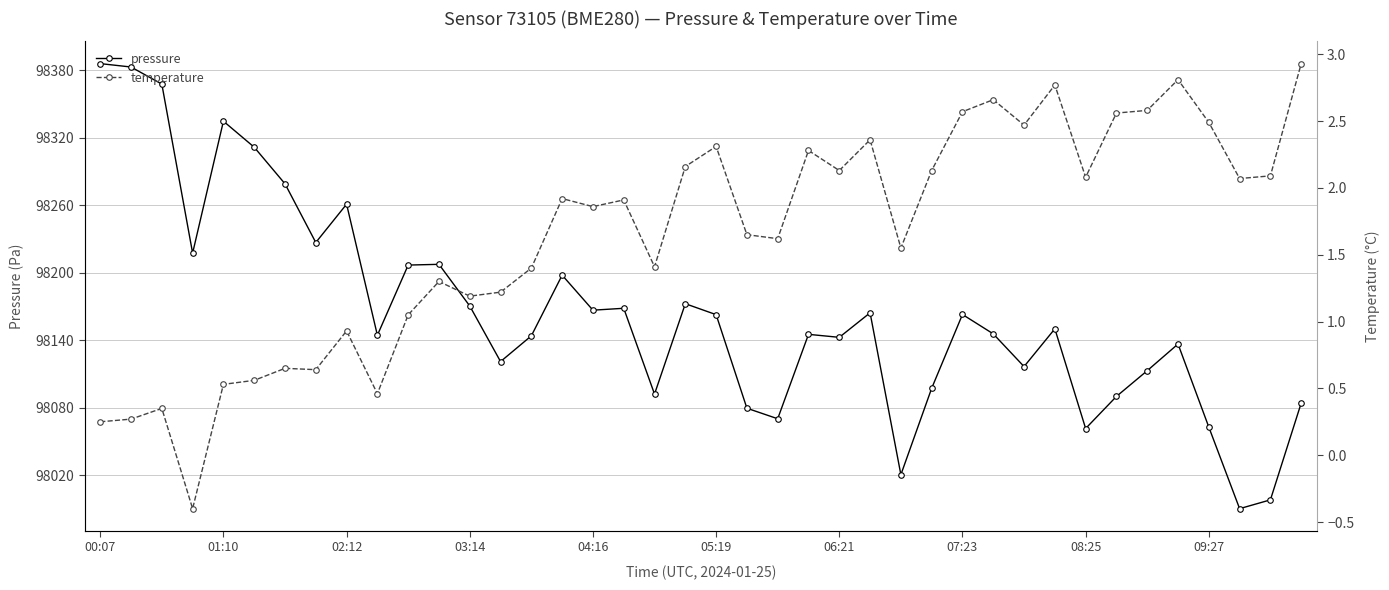

True or false: pressure has more than 0 points higher than both neighbors.

True